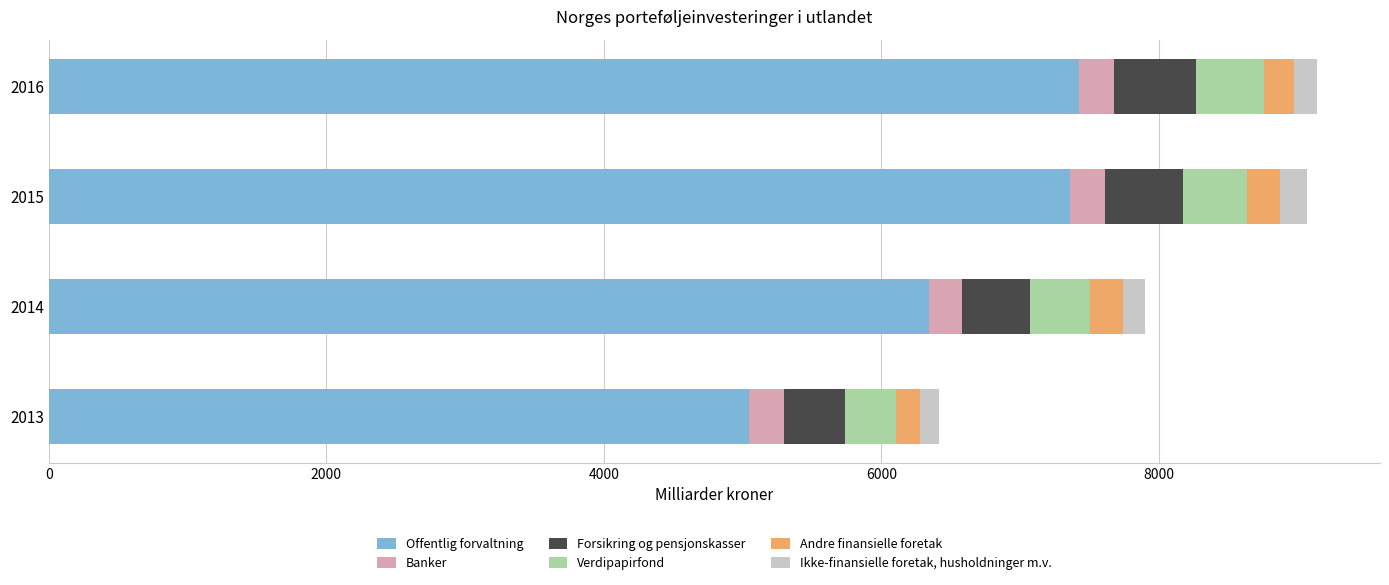

What are all the series names shown in the legend?

Offentlig forvaltning, Banker, Forsikring og pensjonskasser, Verdipapirfond, Andre finansielle foretak, Ikke-finansielle foretak, husholdninger m.v.